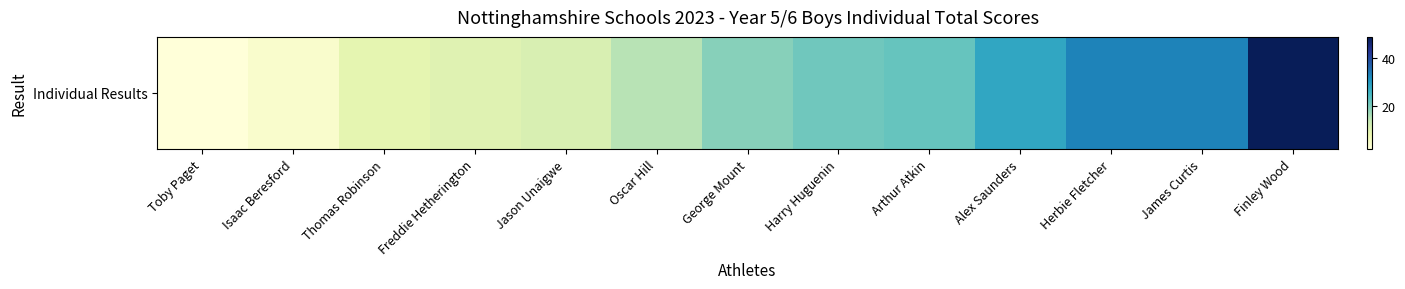

Rank the categories by value from highest to lowest.

Finley Wood, Herbie Fletcher, James Curtis, Alex Saunders, Arthur Atkin, Harry Huguenin, George Mount, Oscar Hill, Jason Unaigwe, Freddie Hetherington, Thomas Robinson, Isaac Beresford, Toby Paget